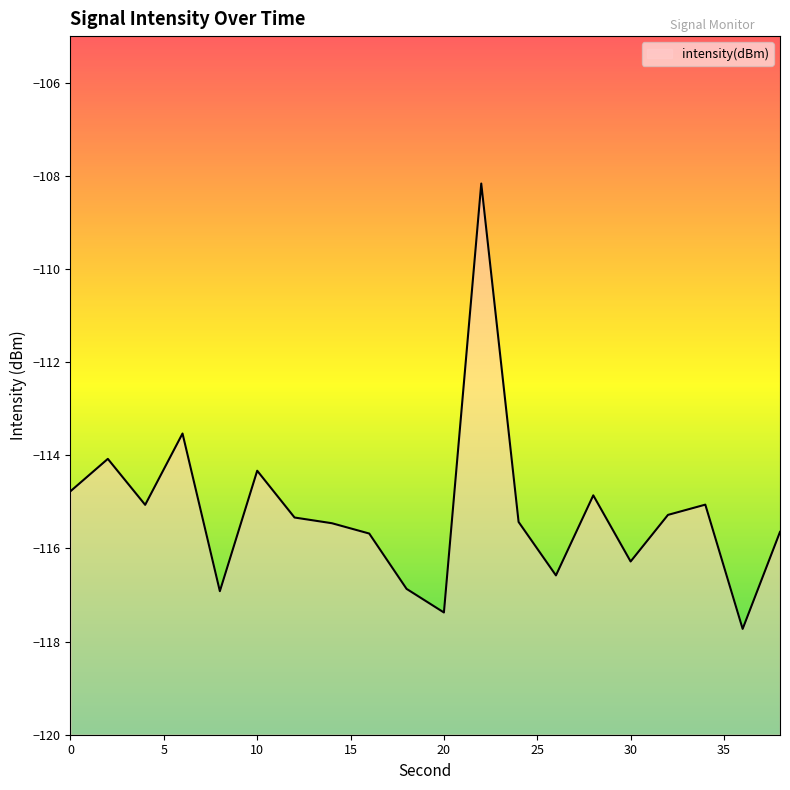

What is the value of the 19th point from the left?

-117.7